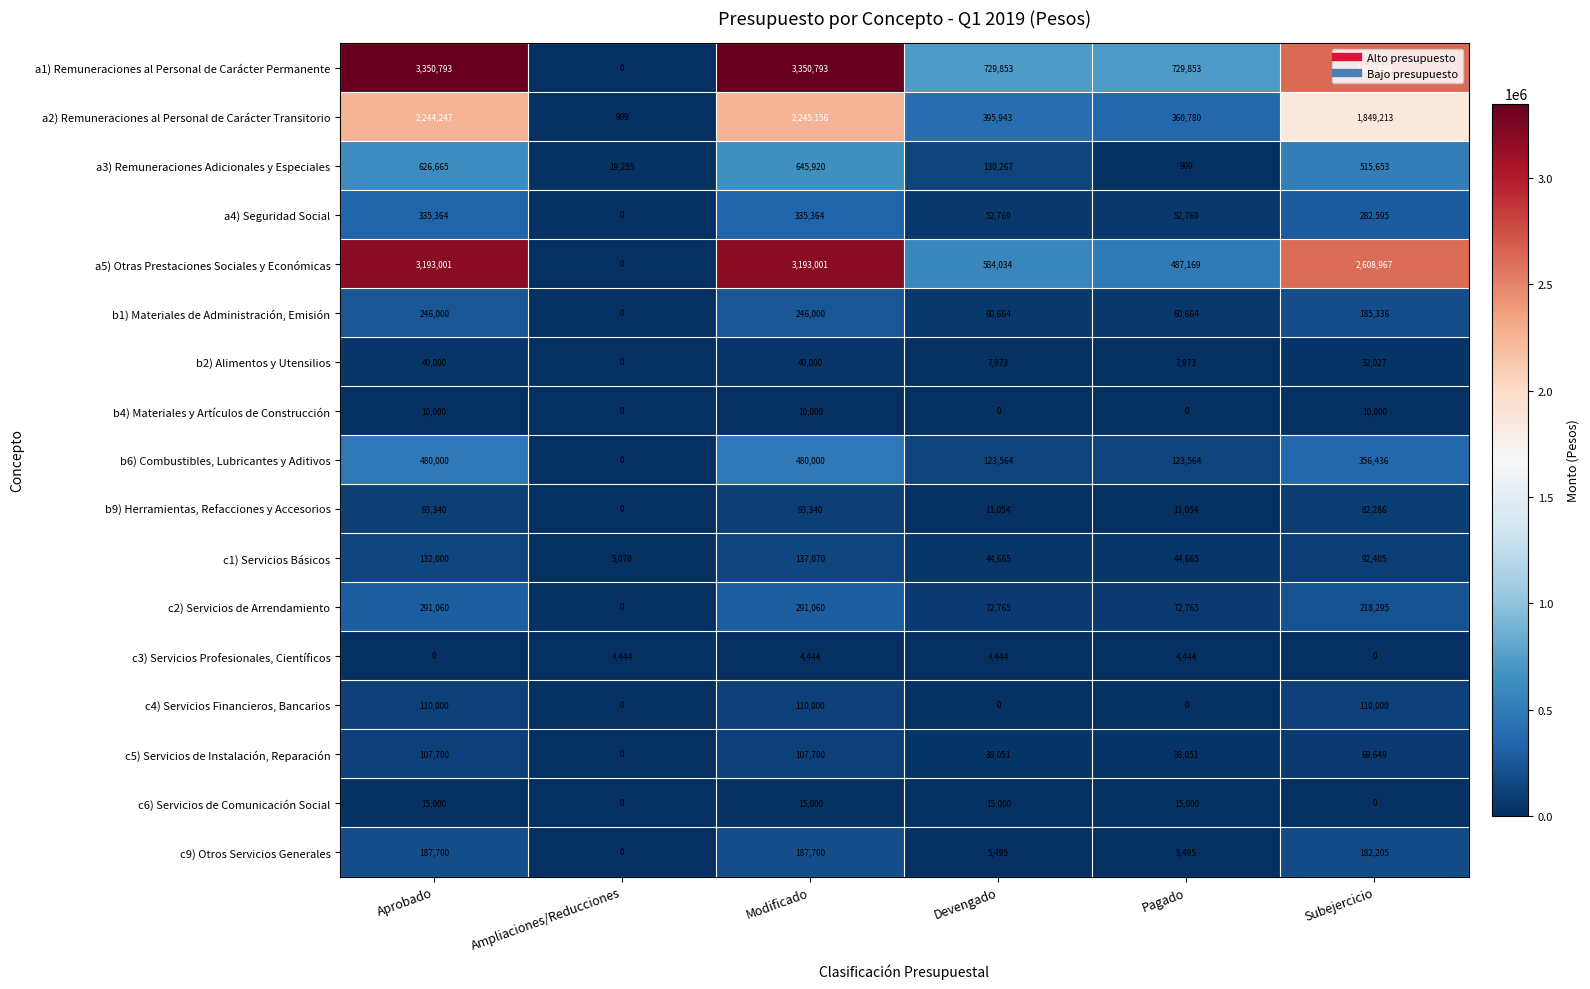

What is the greatest value displayed?

3350793